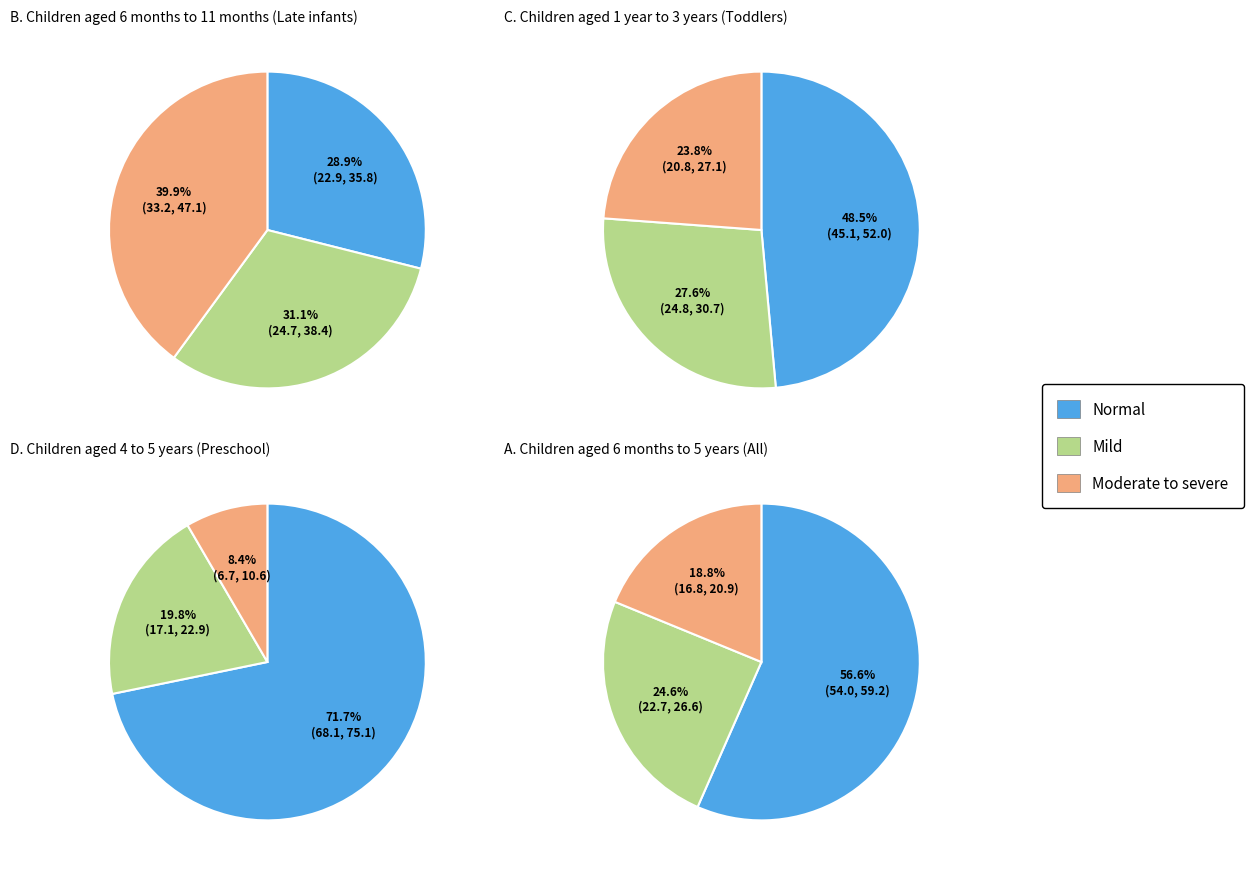

Does any single category account for the majority?

No